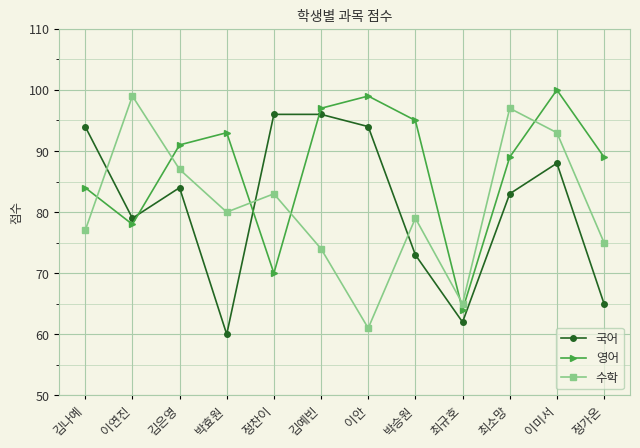

Reading left to right, list all the values displayed in this chart.

국어: 94	79	84	60	96	96	94	73	62	83	88	65
영어: 84	78	91	93	70	97	99	95	64	89	100	89
수학: 77	99	87	80	83	74	61	79	65	97	93	75